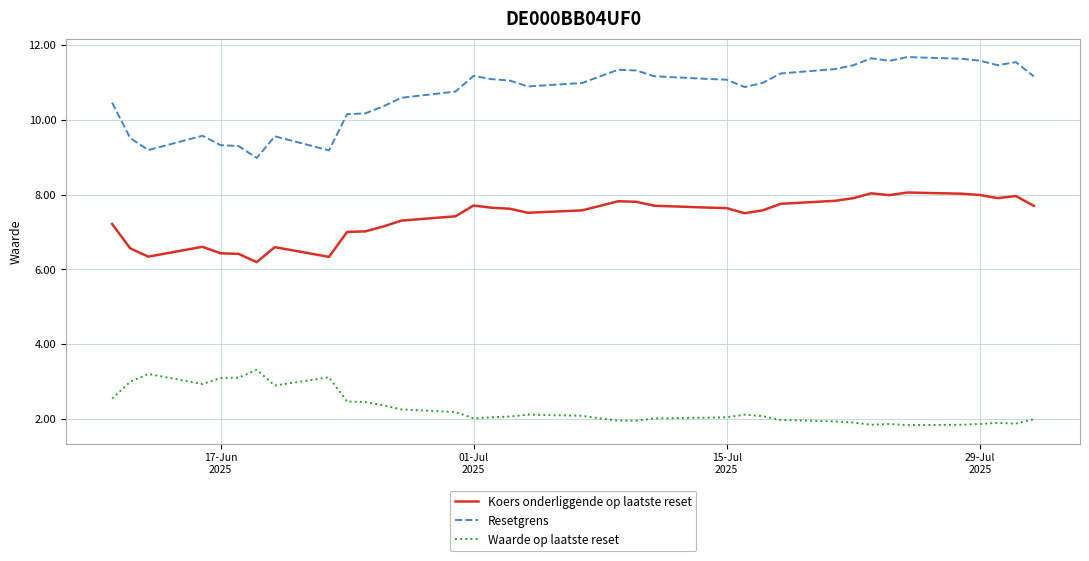

What is the smallest value displayed?

1.8